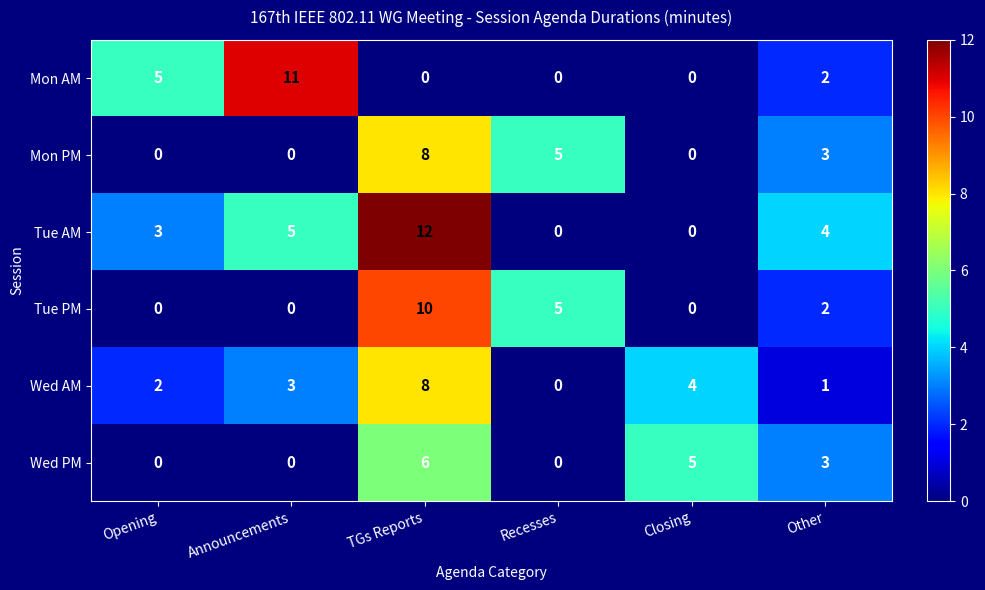

Where does the Mon PM series first go above 3?

TGs Reports